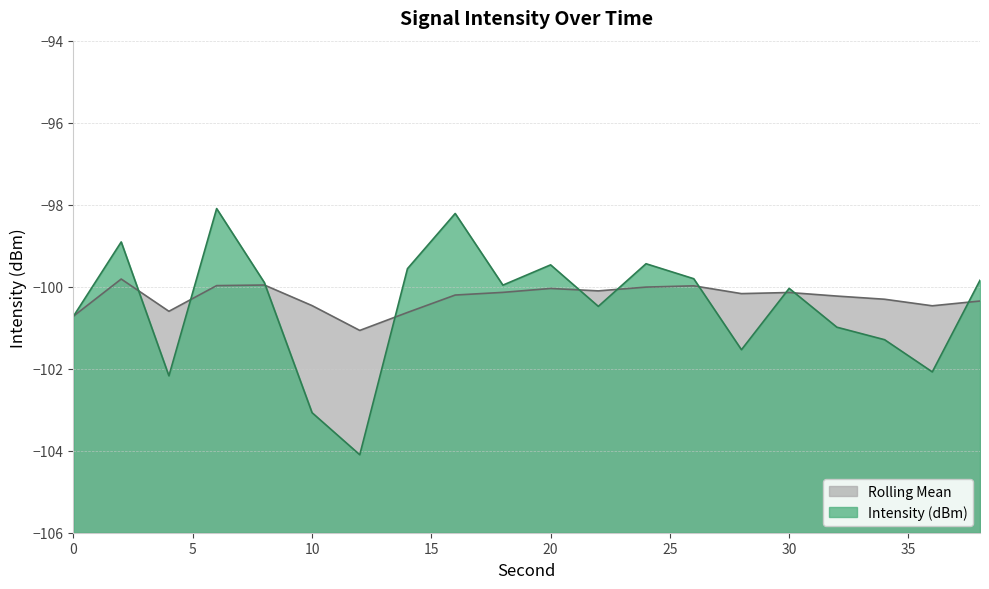

Is the value of Intensity (dBm) at 16 greater than the value of Rolling Mean at 34?

Yes